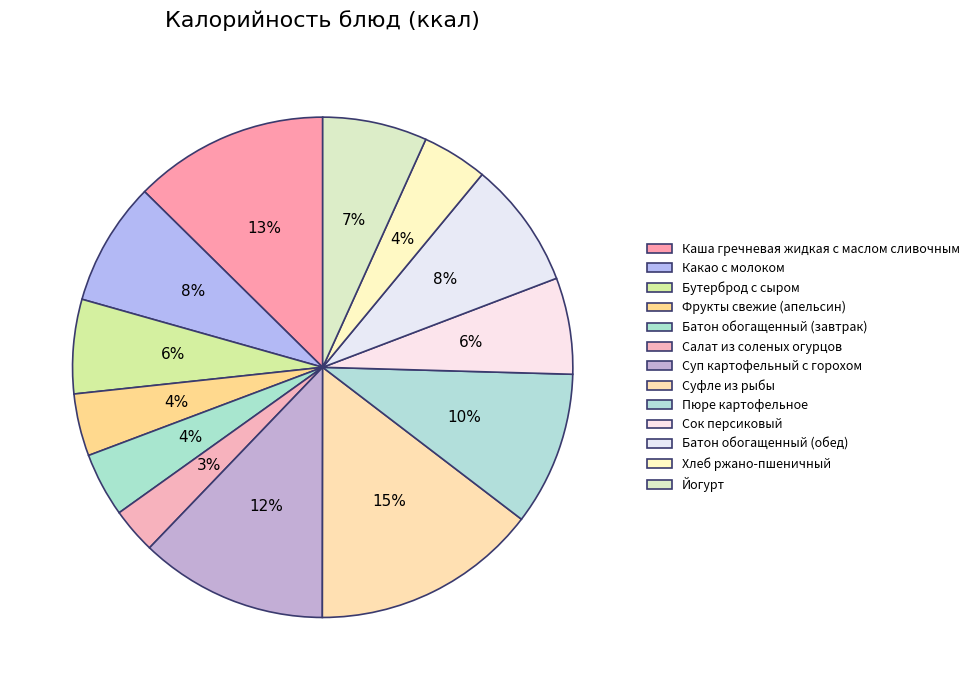

How many segments does this pie chart have?

13